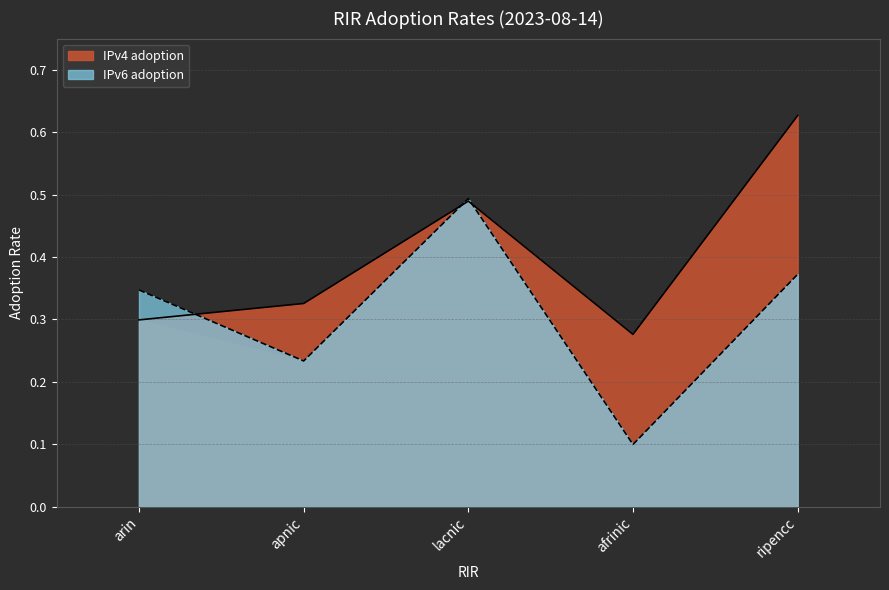

Which label corresponds to the largest value in the chart?

ripencc